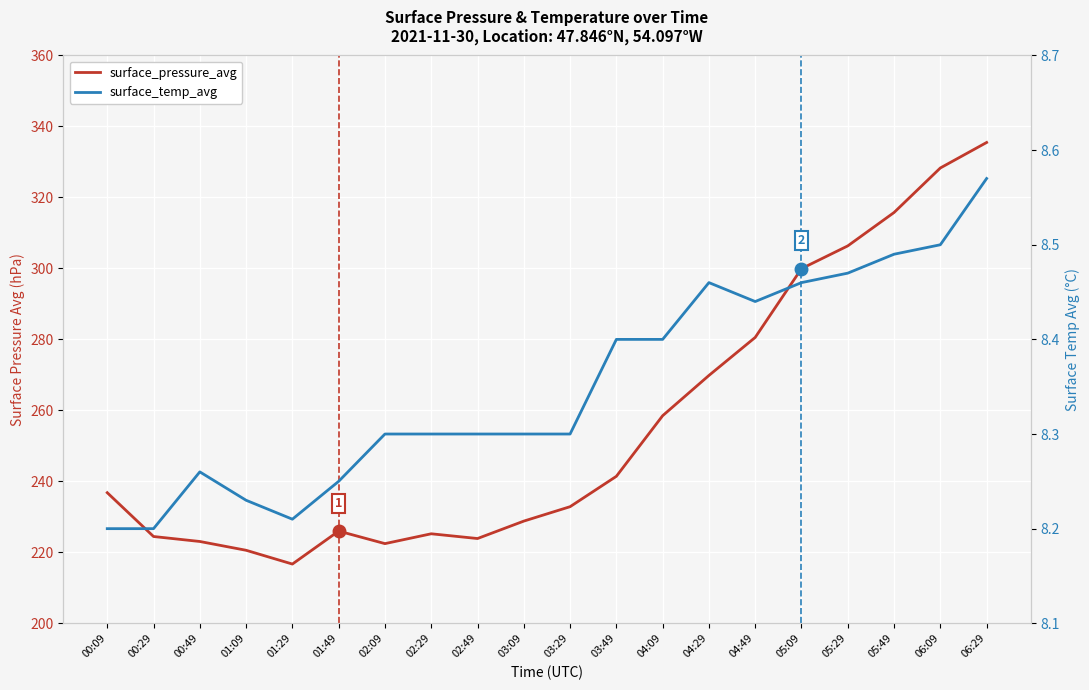

The value of surface_temp_avg at 04:29 is 15.0. True or false?

False